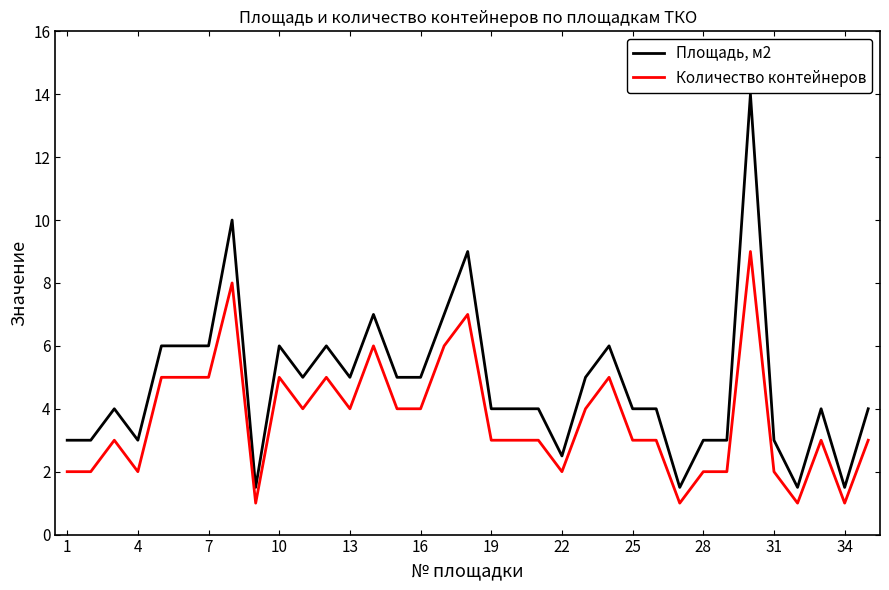

True or false: Площадь, м2 and Количество контейнеров intersect in this chart.

False